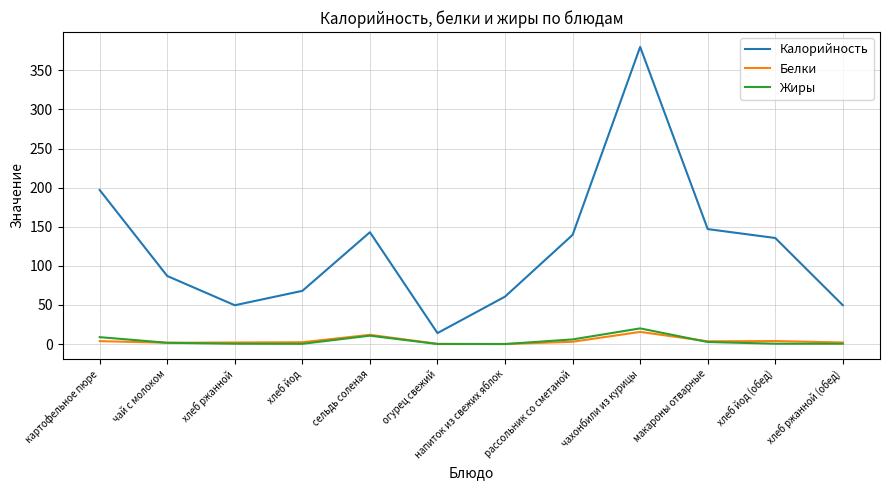

Which series has the largest total across all categories?

Калорийность